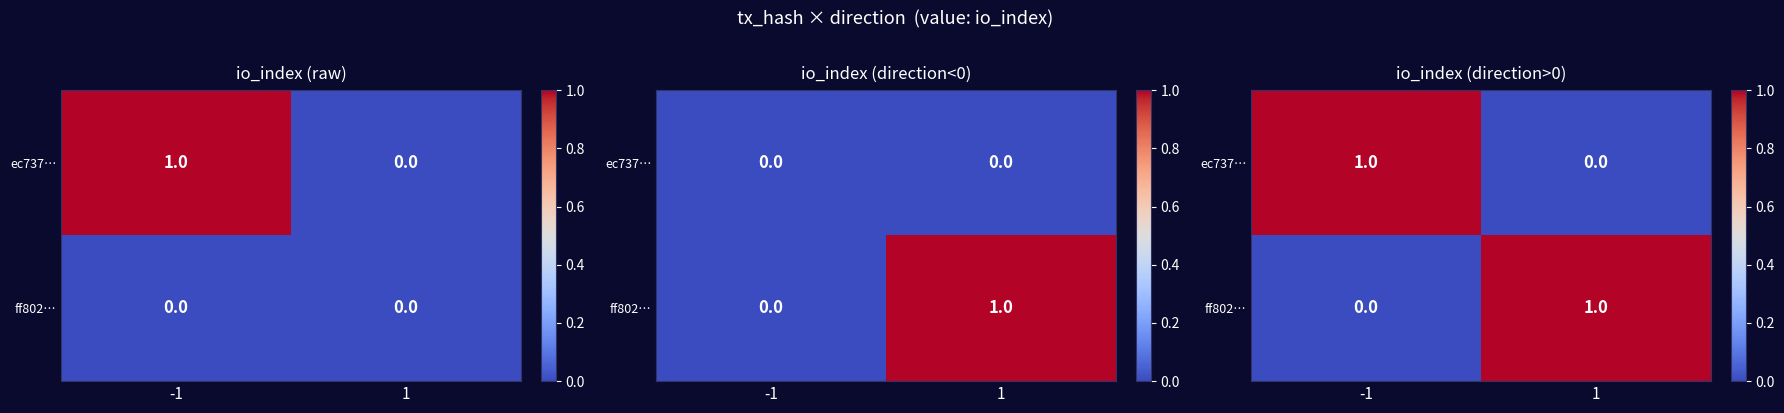

What is the total value across all series at 1?

1